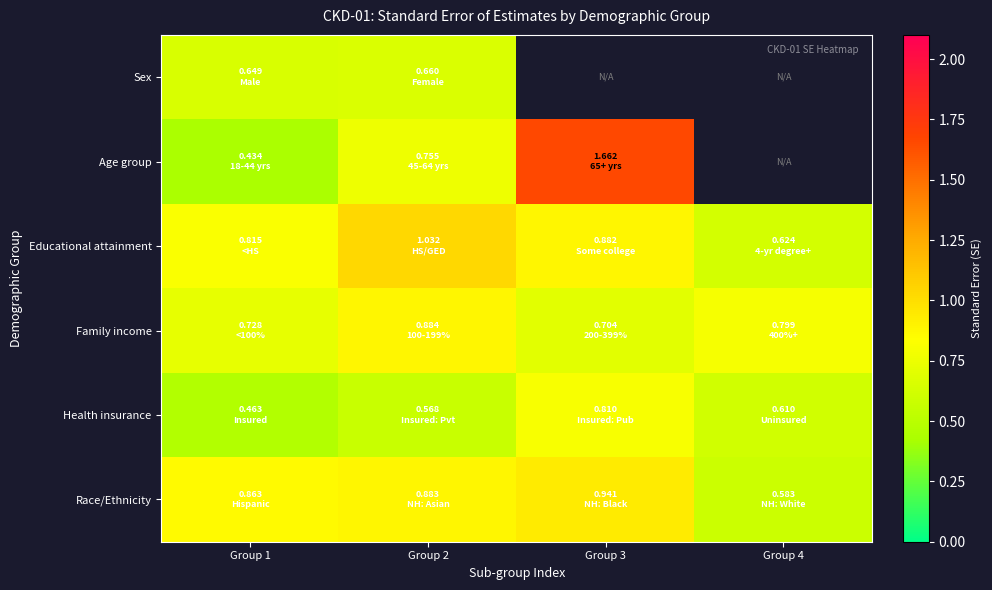

At which label does Health insurance reach its peak?

Group 3